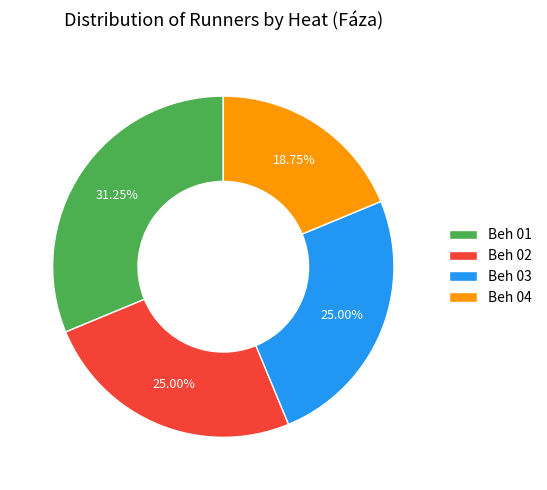

Which slice is the largest?

Beh 01